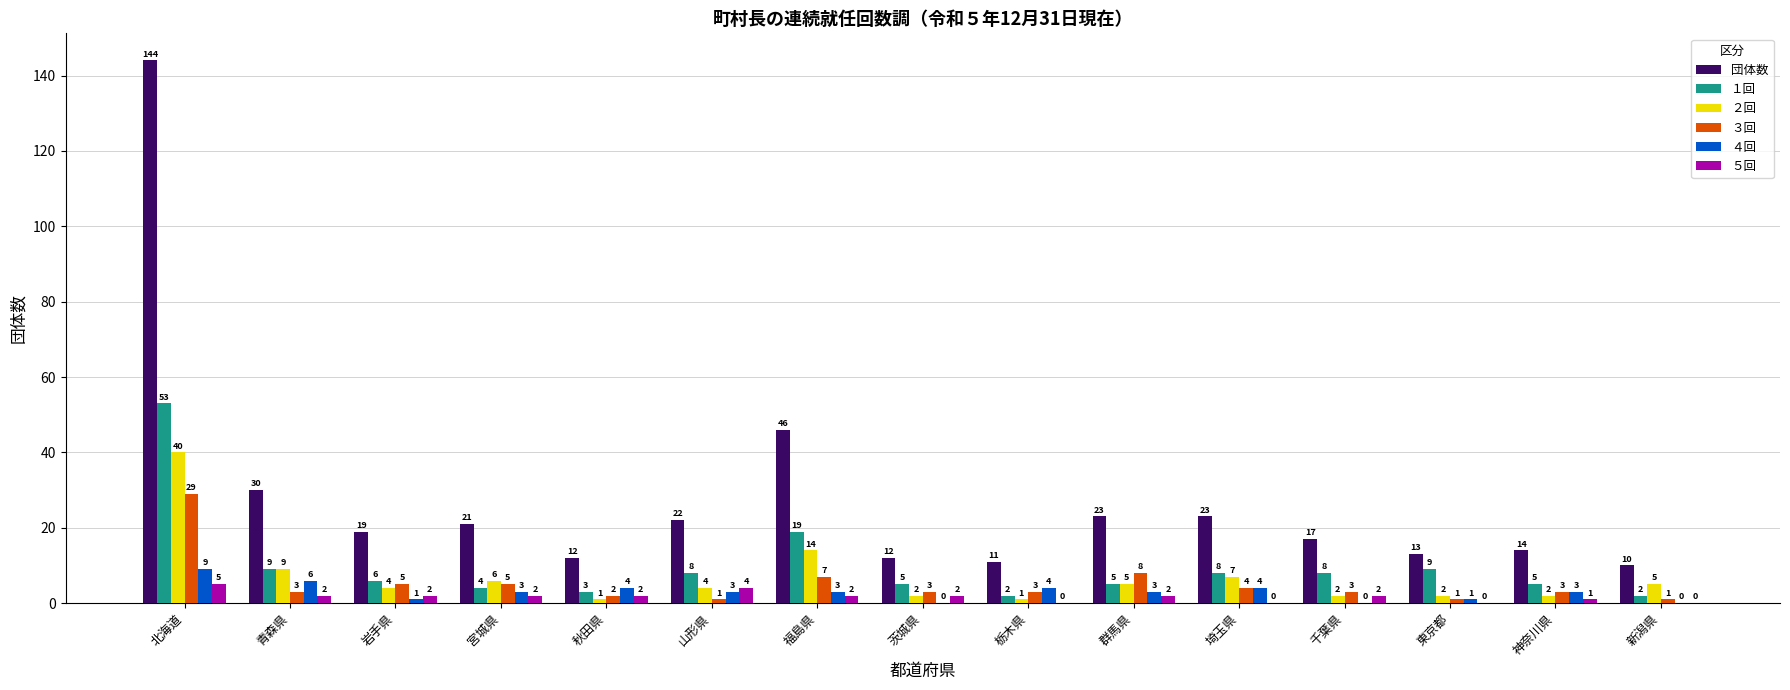

Where is ３回 nearest to the value 15?

群馬県